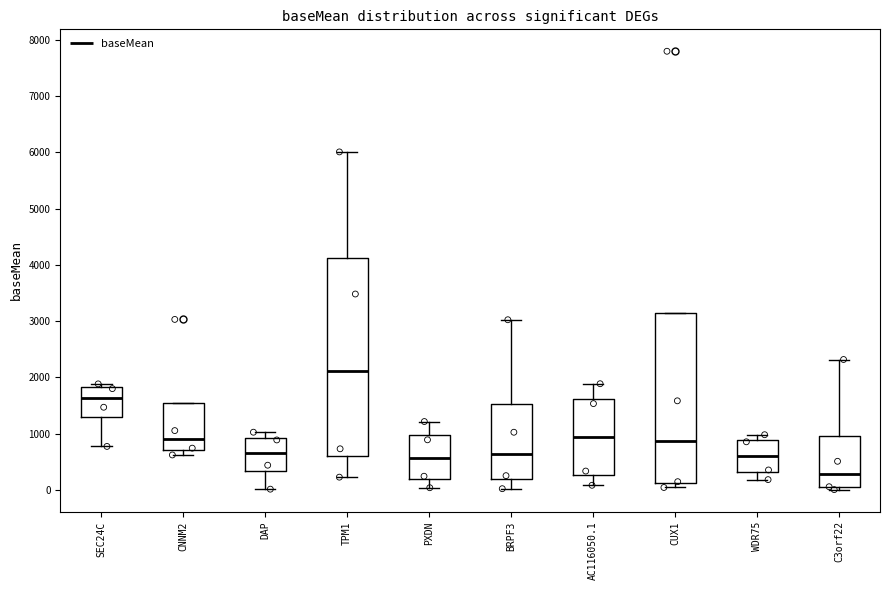

Reading left to right, read every box against the y-axis: the position of its median line, the range the box covers, and the ends of its whiskers. The values are not printed on the chart, so give them approximately, as read against the axis.

SEC24C: median 1600, box 1300 to 1800, whiskers 800 to 1900
CNNM2: median 900, box 700 to 1500, whiskers 600 to 1500
DAP: median 700, box 300 to 900, whiskers 0 to 1000
TPM1: median 2100, box 600 to 4100, whiskers 200 to 6000
PXDN: median 600, box 200 to 1000, whiskers 0 to 1200
BRPF3: median 600, box 200 to 1500, whiskers 0 to 3000
AC116050.1: median 900, box 300 to 1600, whiskers 100 to 1900
CUX1: median 900, box 100 to 3100, whiskers 0 to 3100
WDR75: median 600, box 300 to 900, whiskers 200 to 1000
C3orf22: median 300, box 0 to 1000, whiskers 0 (just below the box's lower edge) to 2300